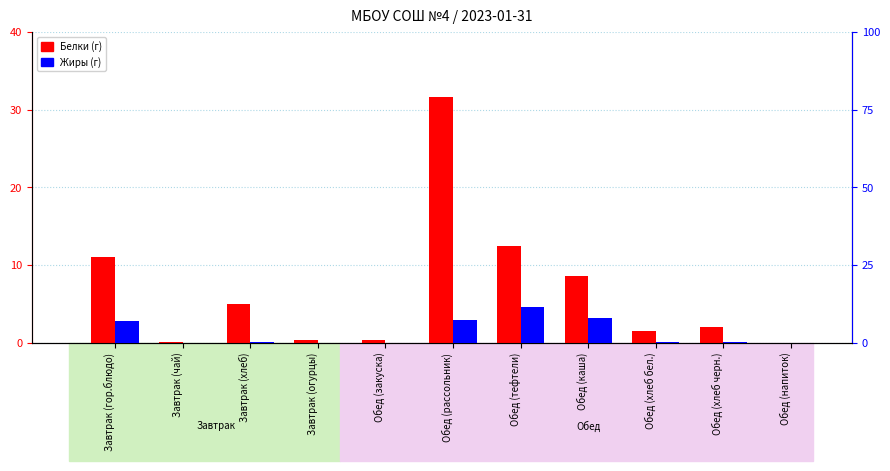

What is the difference between the highest and lowest values at Завтрак (огурцы)?

0.3